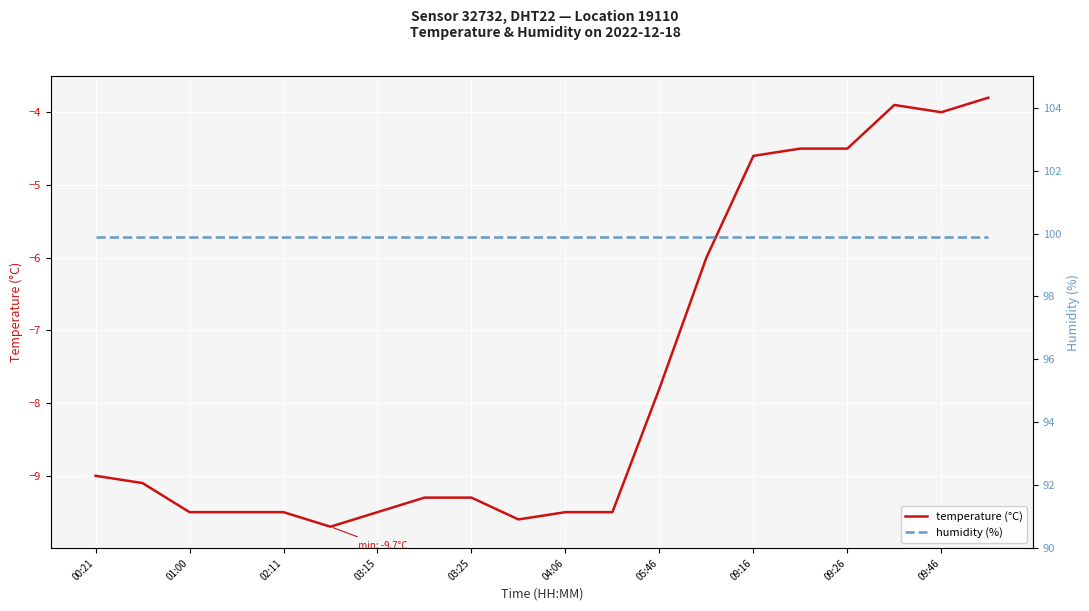

What is the highest value of the temperature (°C) series?

-3.8